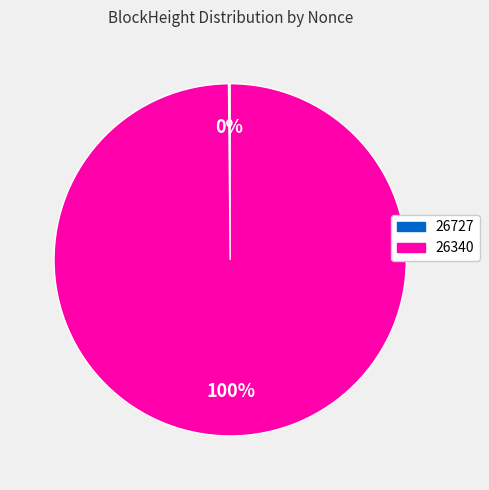

What is the largest slice in the pie chart?

26340